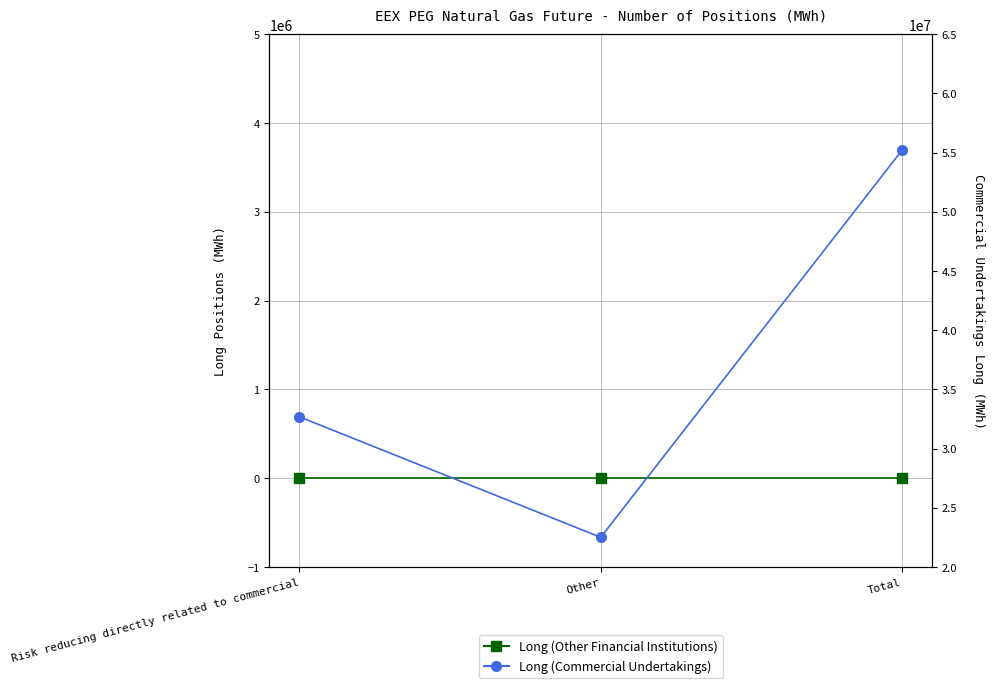

Where is Long (Other Financial Institutions) nearest to the value 0?

Risk reducing directly related to commercial